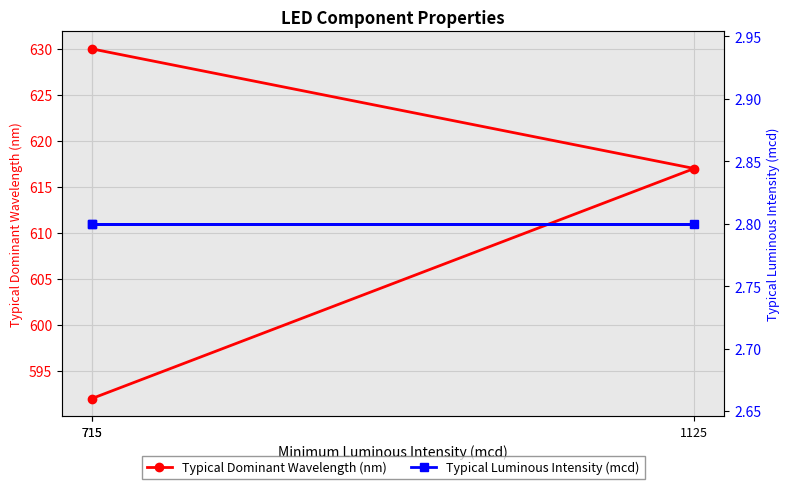

Rank the categories by Typical Dominant Wavelength (nm) value from highest to lowest.

715, 1125, 715